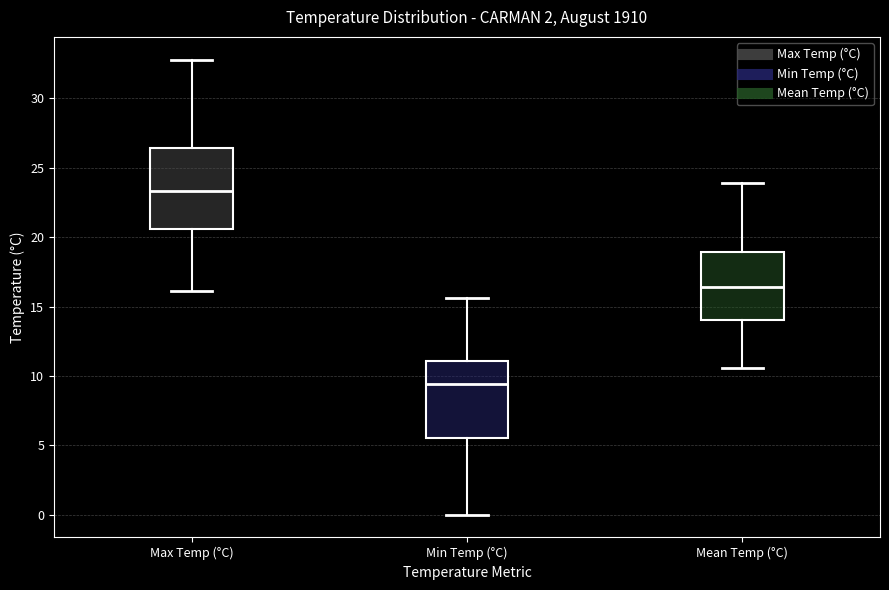

Reading left to right, transcribe this box plot: for each box, give where its median line is, the range the box spans, and where its two whiskers end, as read against the y-axis. The values are not printed on the chart, so give them approximately, as read against the axis.

Max Temp (°C): median 23.5, box 20.5 to 26.5, whiskers 16.0 to 33.0
Min Temp (°C): median 9.5, box 5.5 to 11.0, whiskers 0.0 to 15.5
Mean Temp (°C): median 16.5, box 14.0 to 19.0, whiskers 10.5 to 24.0